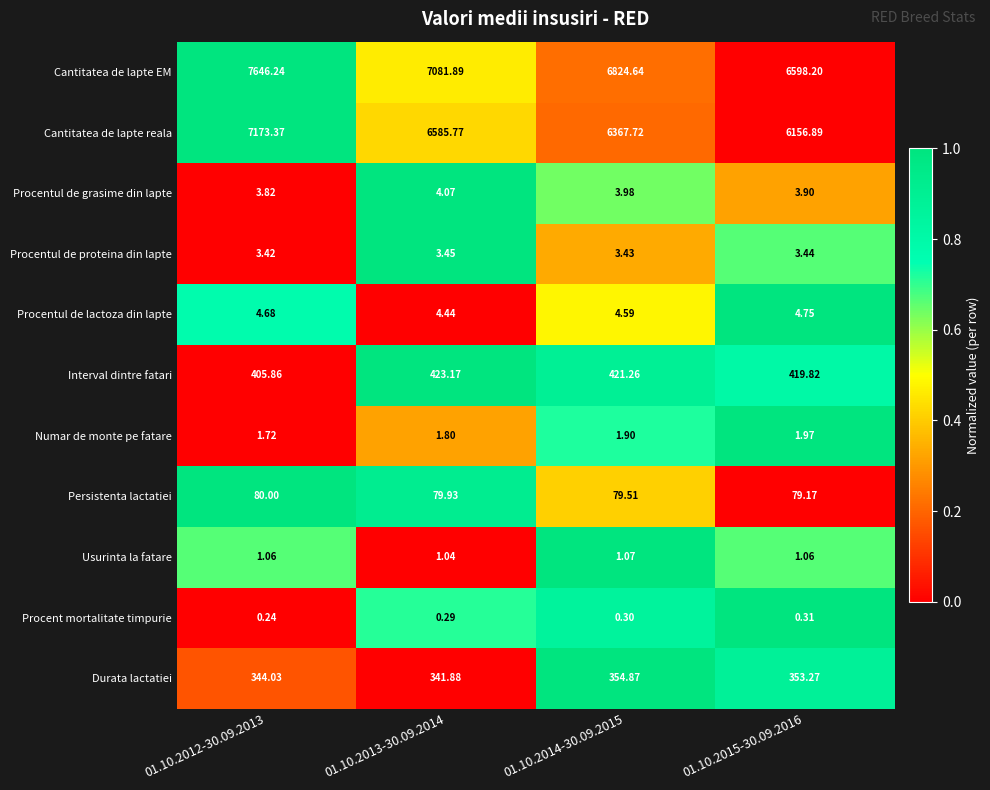

Rank the series at 01.10.2014-30.09.2015 from lowest to highest value.

Procent mortalitate timpurie, Usurinta la fatare, Numar de monte pe fatare, Procentul de proteina din lapte, Procentul de grasime din lapte, Procentul de lactoza din lapte, Persistenta lactatiei, Durata lactatiei, Interval dintre fatari, Cantitatea de lapte reala, Cantitatea de lapte EM